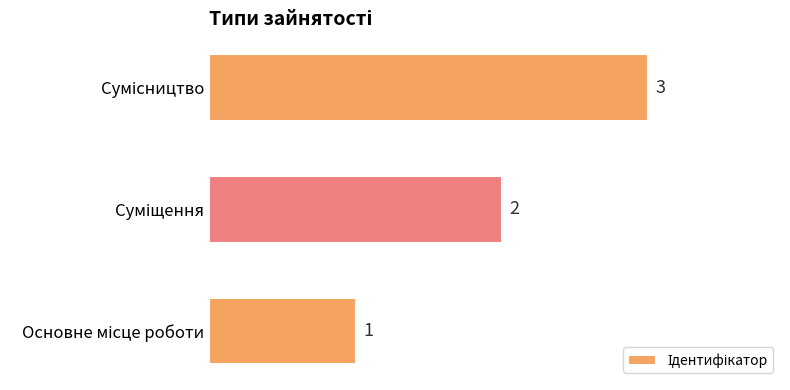

What is the greatest value displayed?

3